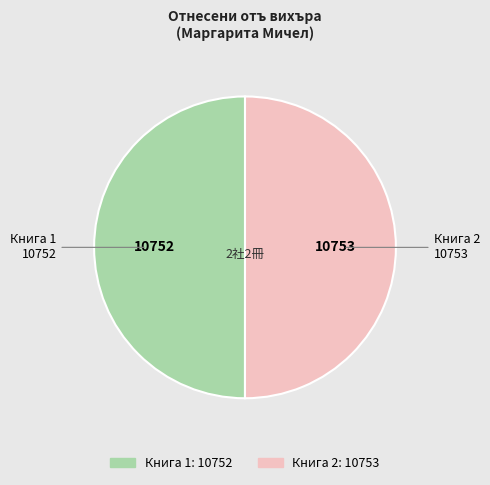

Approximately how many times larger is the value at Книга 2 compared to Книга 1?

1.0